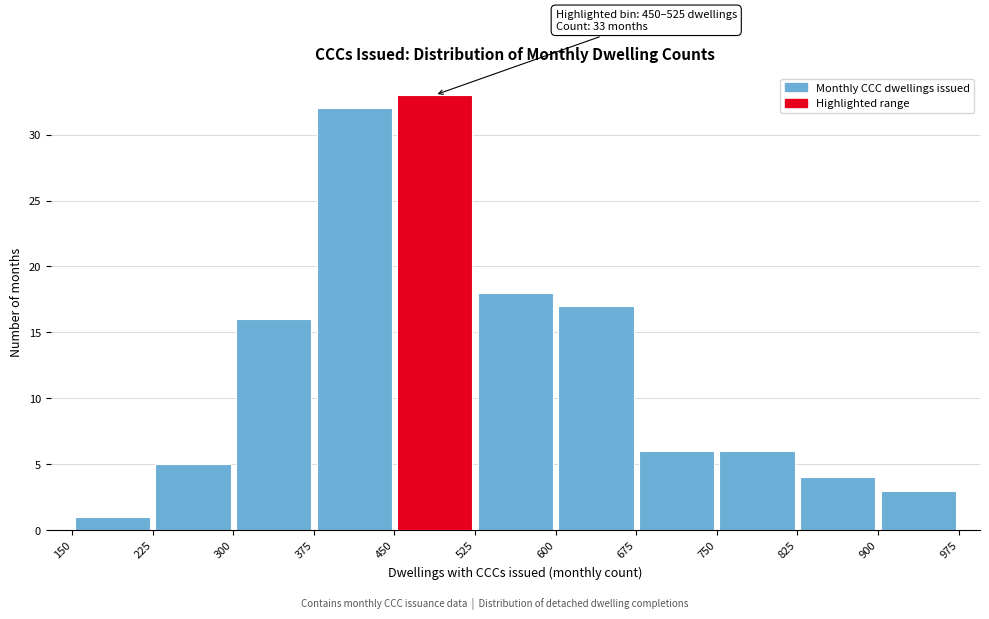

Over which range of the x-axis is the bar tallest?

450 to 525